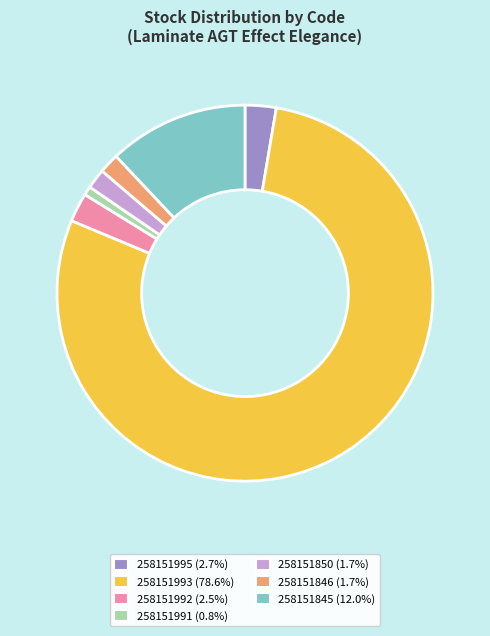

Combined, do 258151850 and 258151993 account for over 50%?

Yes